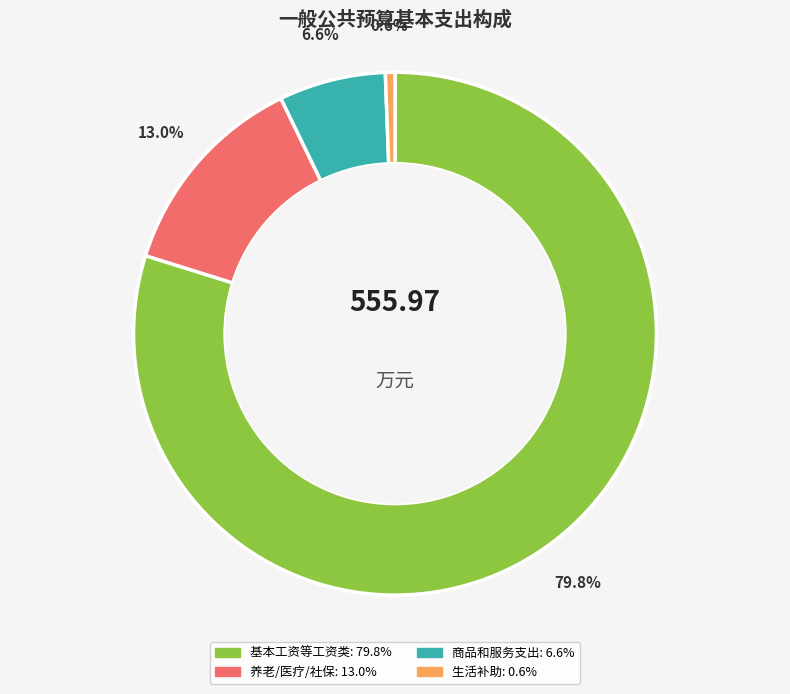

Is there any slice that represents more than half of the pie?

Yes